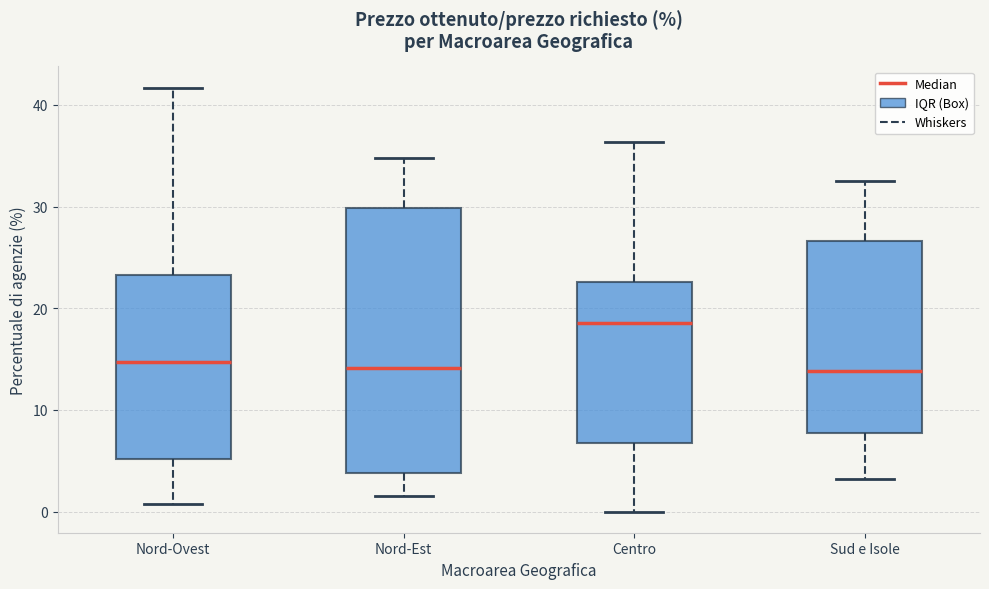

Which box is the tallest, from its lower edge to its upper edge?

Nord-Est